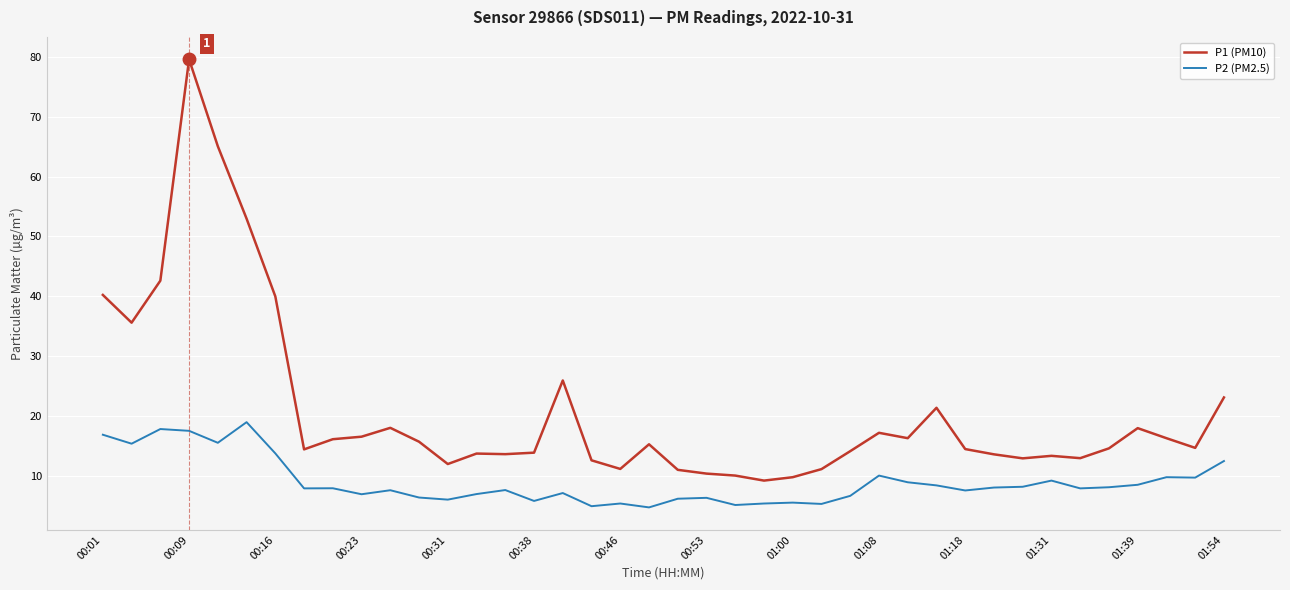

Which series has the widest spread of values?

P1 (PM10)